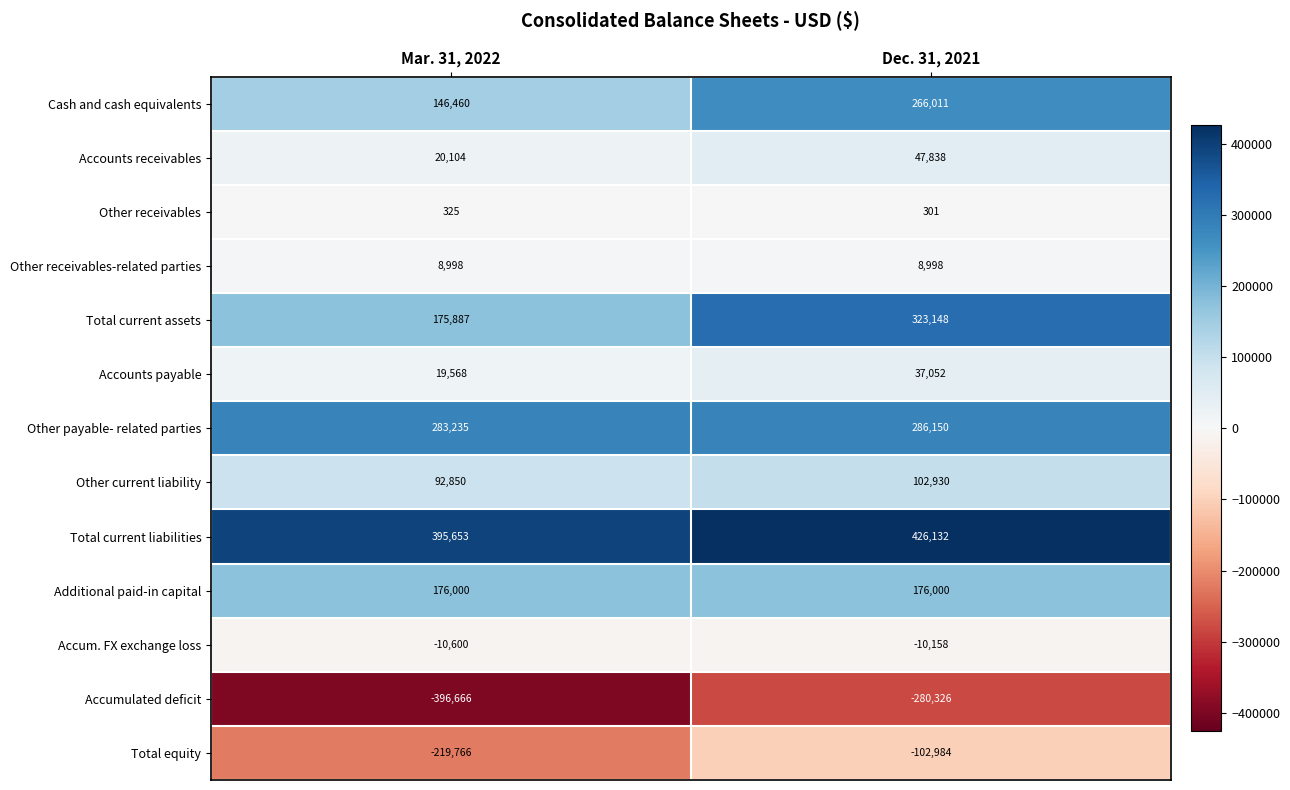

At which label is Cash and cash equivalents closest to 206235?

Mar. 31, 2022